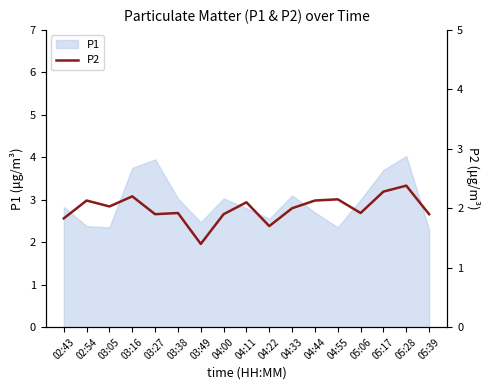

What position from the left is 03:05?

3